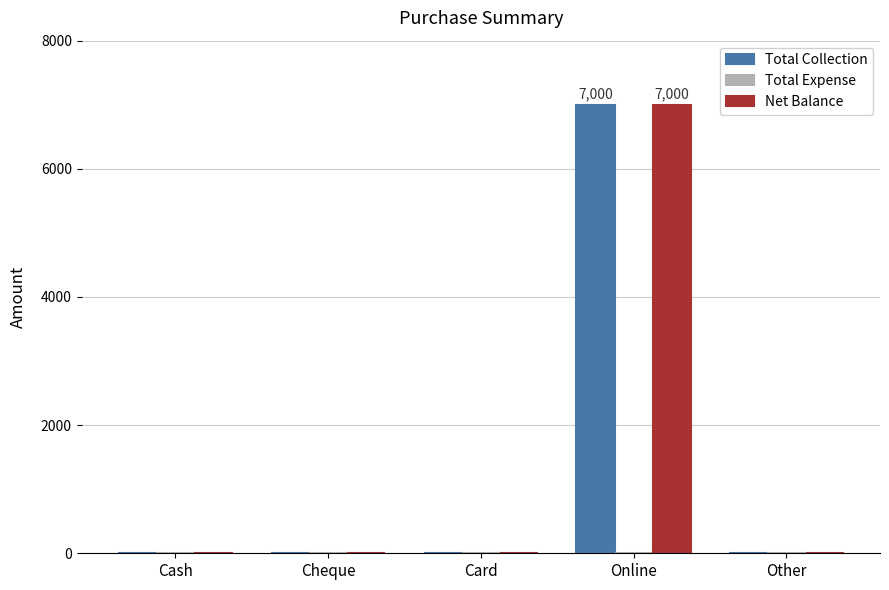

Reading left to right, extract all data points from this chart.

Total Collection: Cash=0	Cheque=0	Card=0	Online=7000	Other=0
Net Balance: Cash=0	Cheque=0	Card=0	Online=7000	Other=0